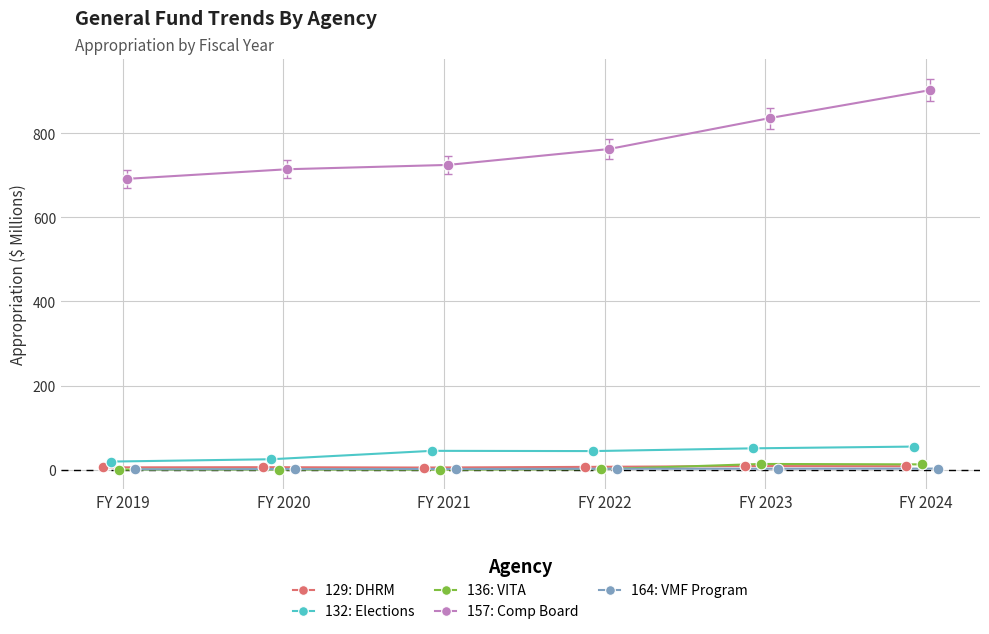

Which series has the largest total across all categories?

157: Comp Board